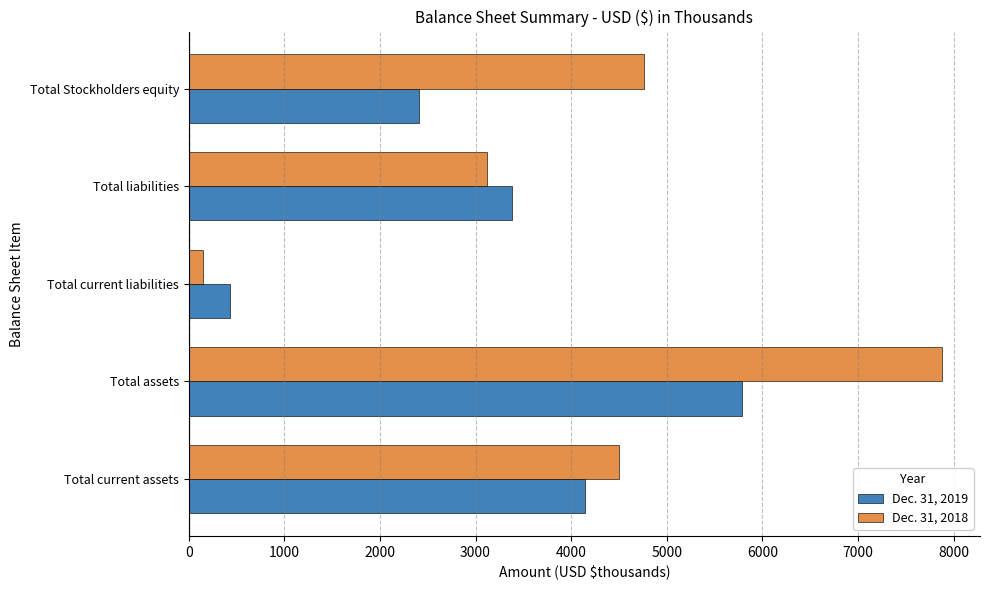

List the series in order of their peak value, lowest first.

Dec. 31, 2019, Dec. 31, 2018